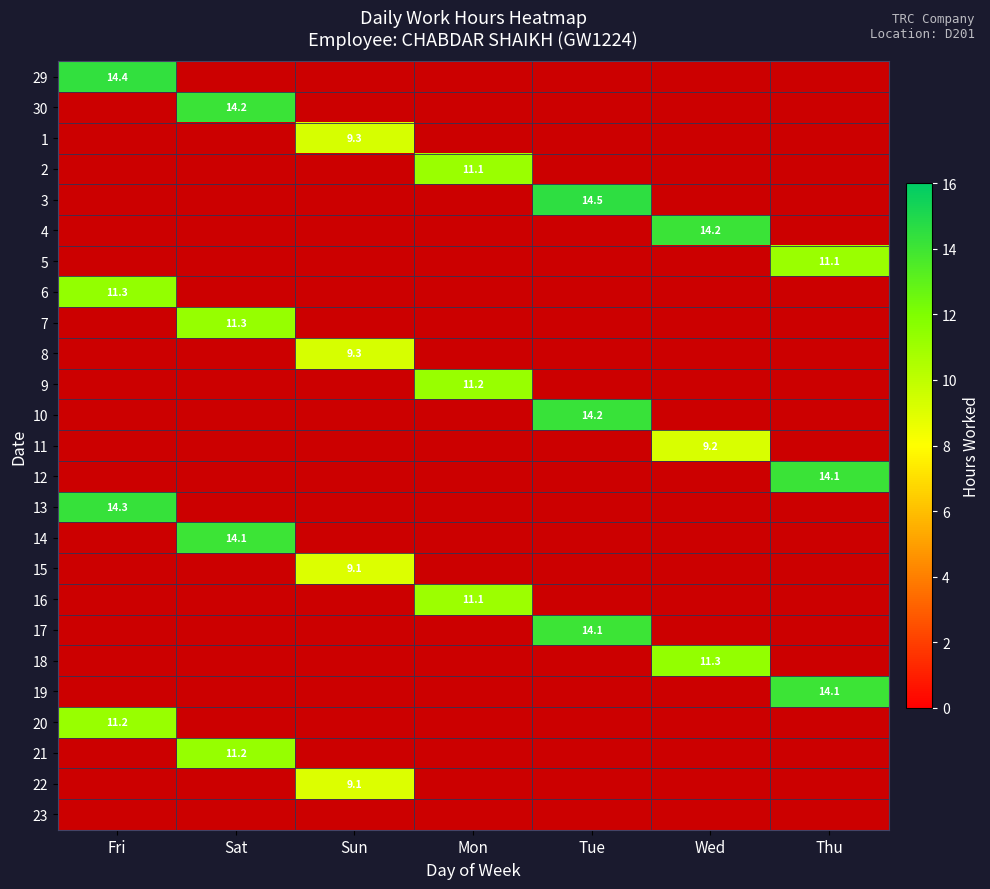

Which category has the lowest value across all series?

Sun